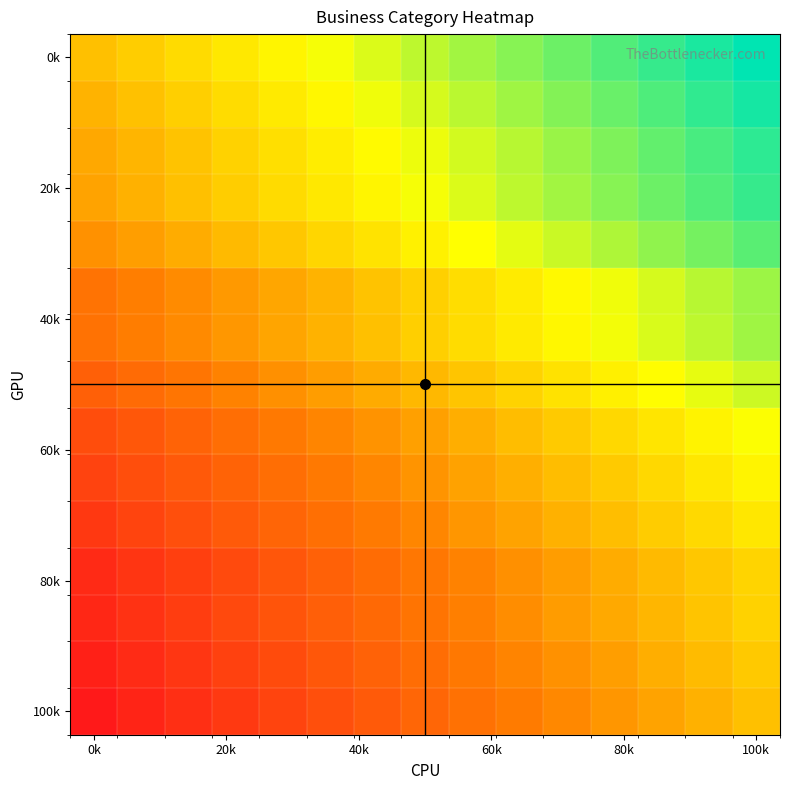

How many categories are shown in the chart?

15